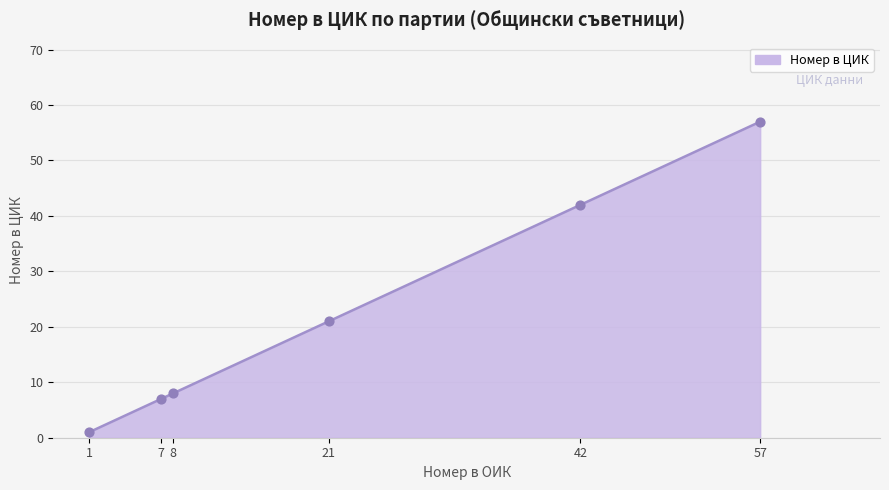

What is the change in value from 7 to 42?

+35